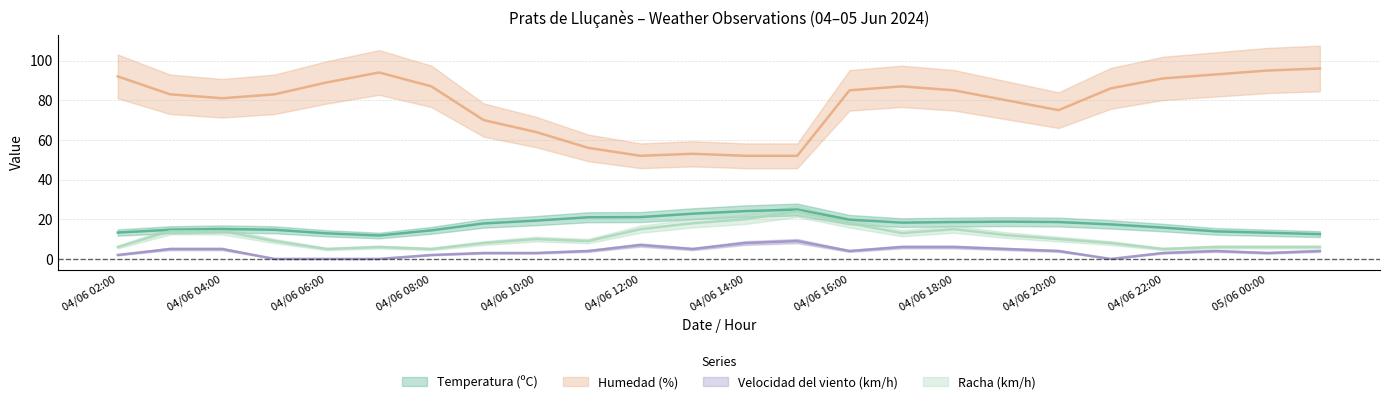

True or false: Temperatura (ºC) has a value of 14.7 at 04/06 03:00.

True